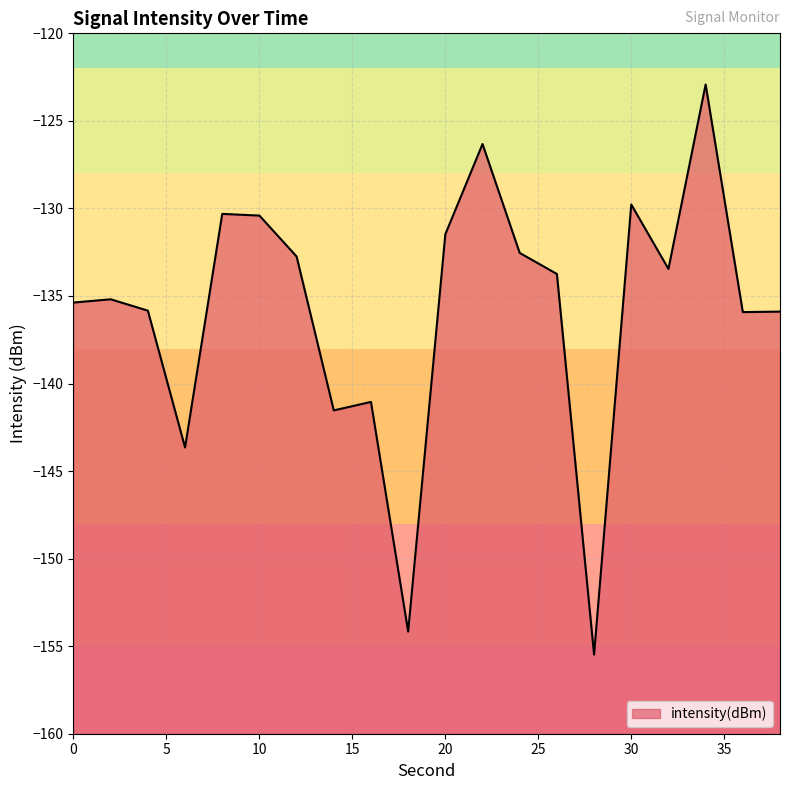

Rank the categories by value from lowest to highest.

28, 18, 6, 14, 16, 36, 38, 4, 0, 2, 26, 32, 12, 24, 20, 10, 8, 30, 22, 34